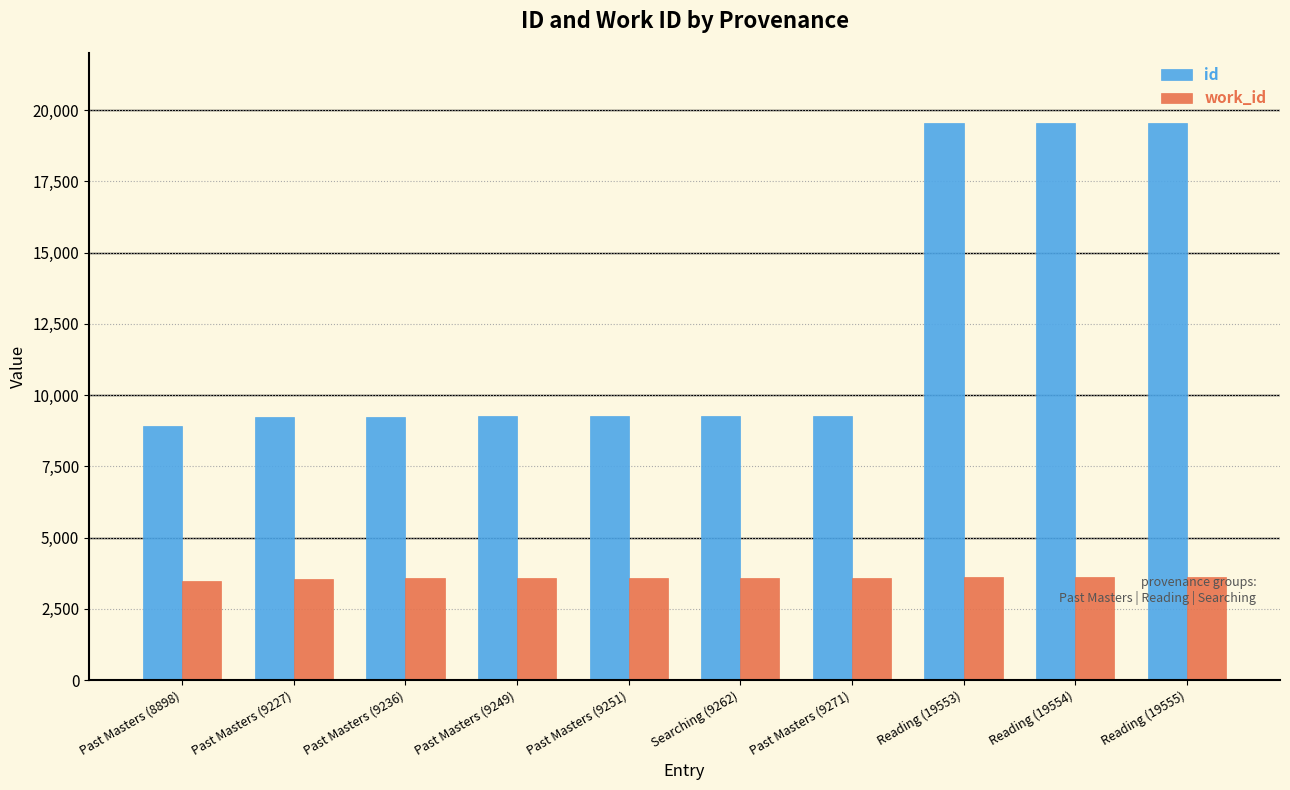

What is the label of the 4th bar from the left?

Past Masters (9249)